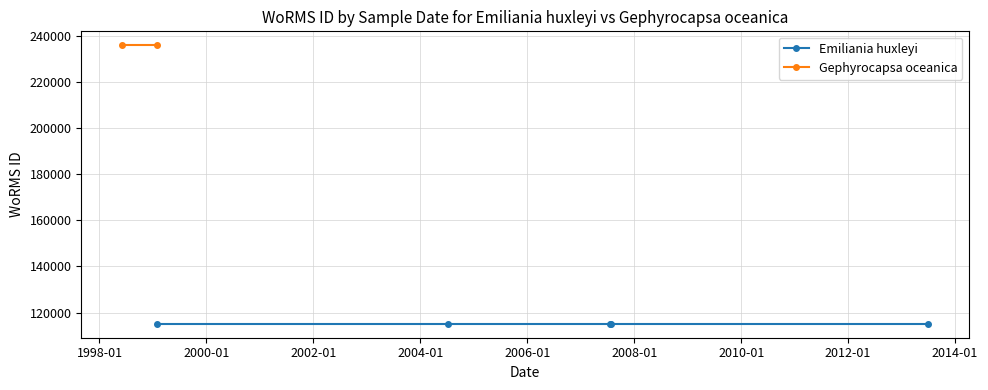

Reading left to right, what are all the values shown in this chart?

Emiliania huxleyi (Coccolithophyceae): 115104	115104	115104	115104	115104	115104	115104	115104	115104	115104	115104	115104	115104	115104	115104
Gephyrocapsa oceanica (Coccolithophyceae): 235955	235955	235955	235955	235955	235955	235955	235955	235955	235955	235955	235955	235955	235955	235955